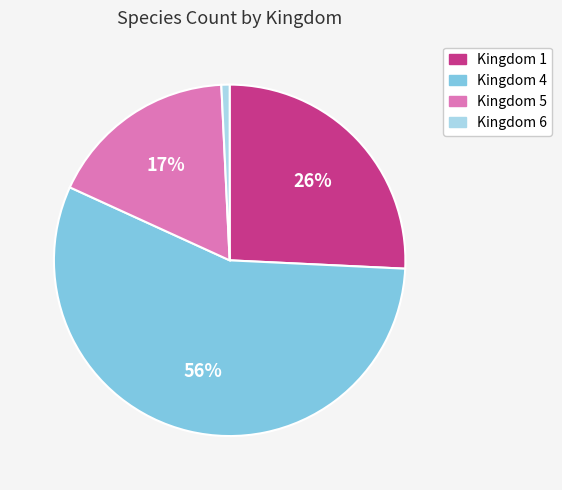

Does any single category account for the majority?

Yes